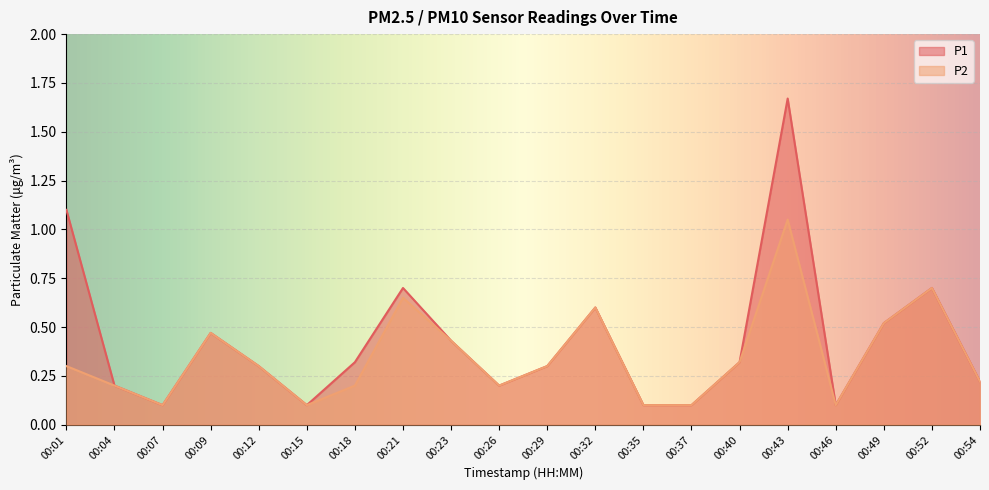

True or false: P1 has more than 2 points higher than both neighbors.

True